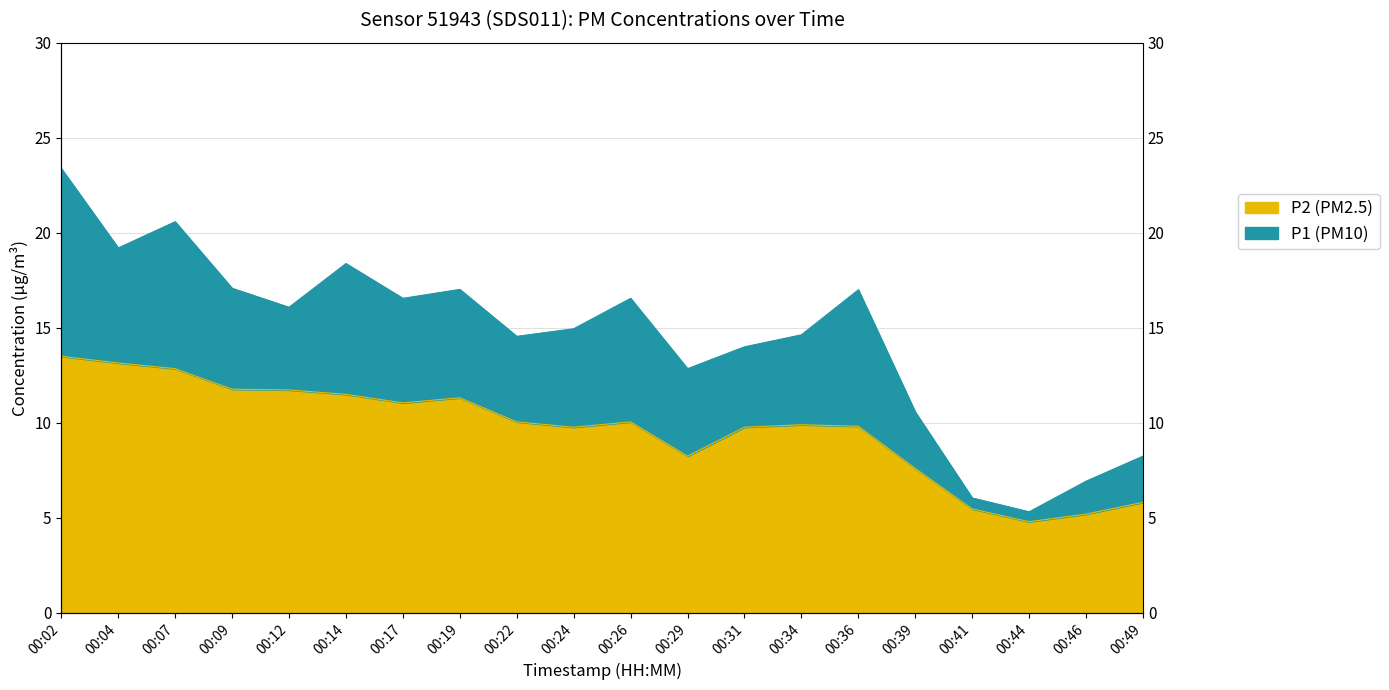

At which label is P2 closest to 9?

00:29